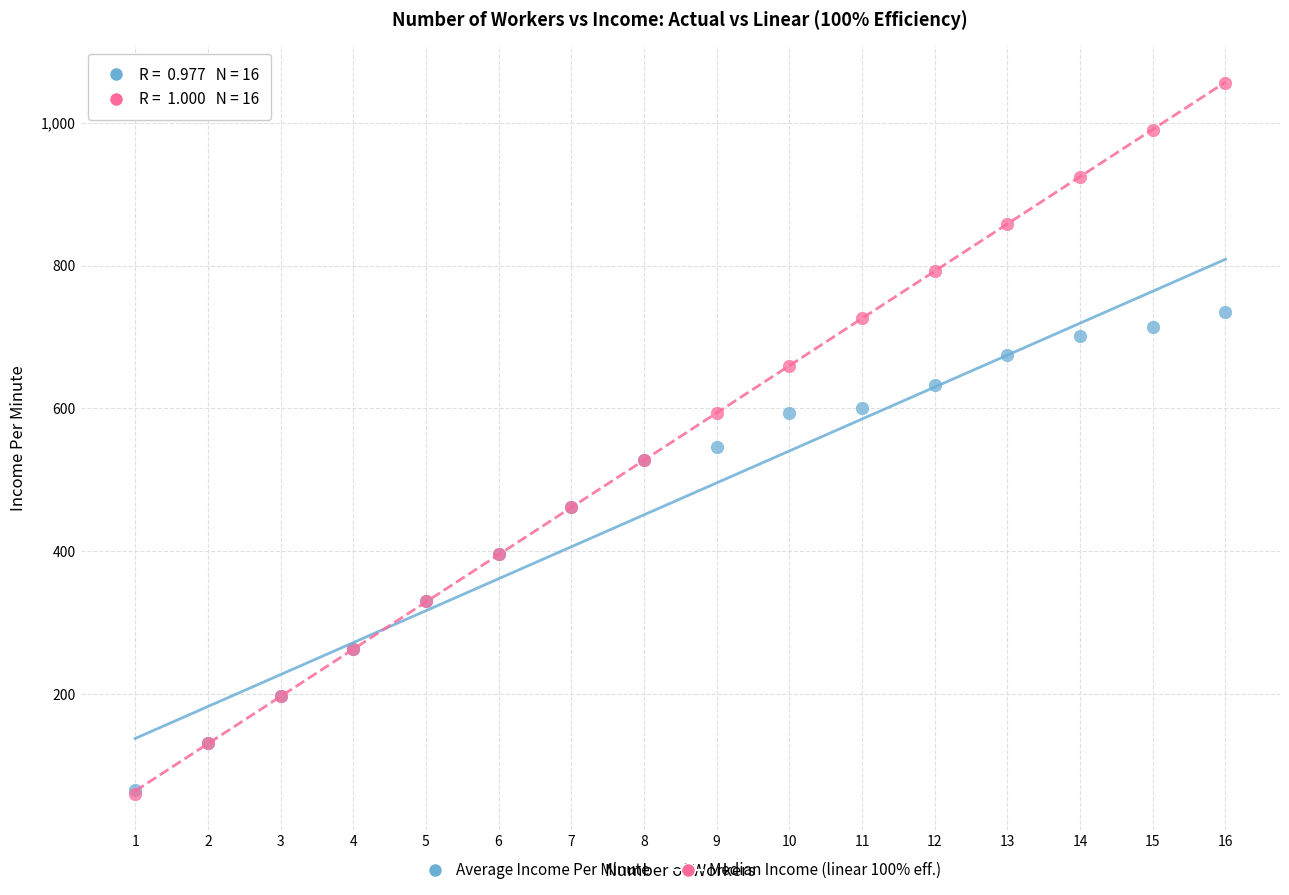

Across all series, what Y value is closest to 558?

546